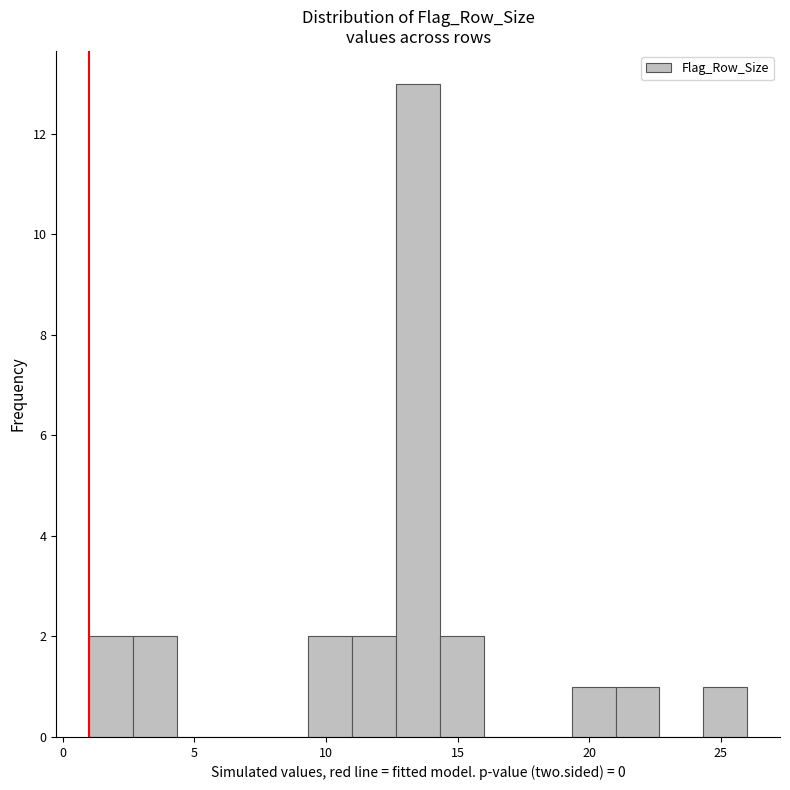

Around what value on the x-axis is the tallest bar? Give the approximate position of its centre, as read against the axis.

13.5